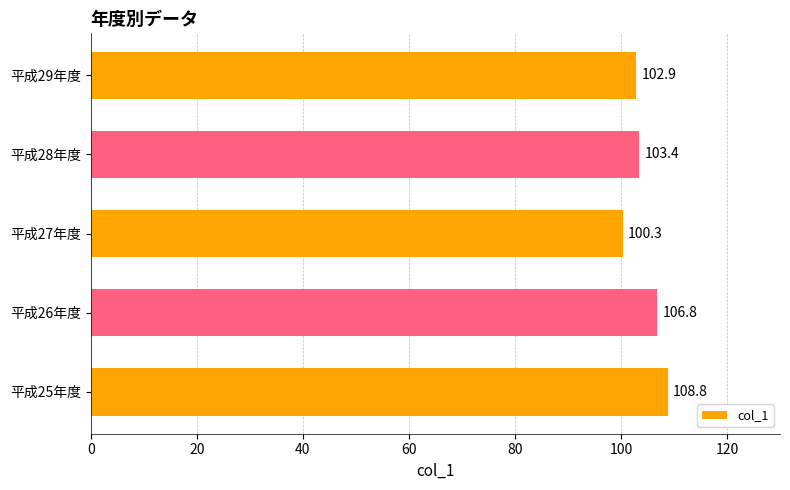

Reading bottom to top, what are all the values shown in this chart?

108.8	106.8	100.3	103.4	102.9